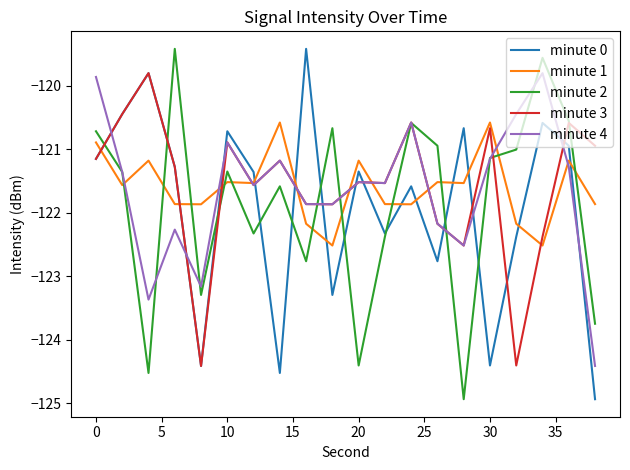

What is the greatest value displayed?

-119.4